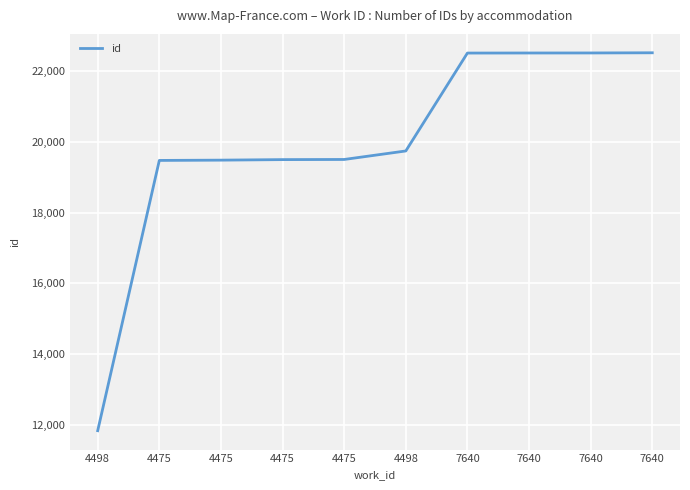

Between 4475 and 4498, which is larger?

4498